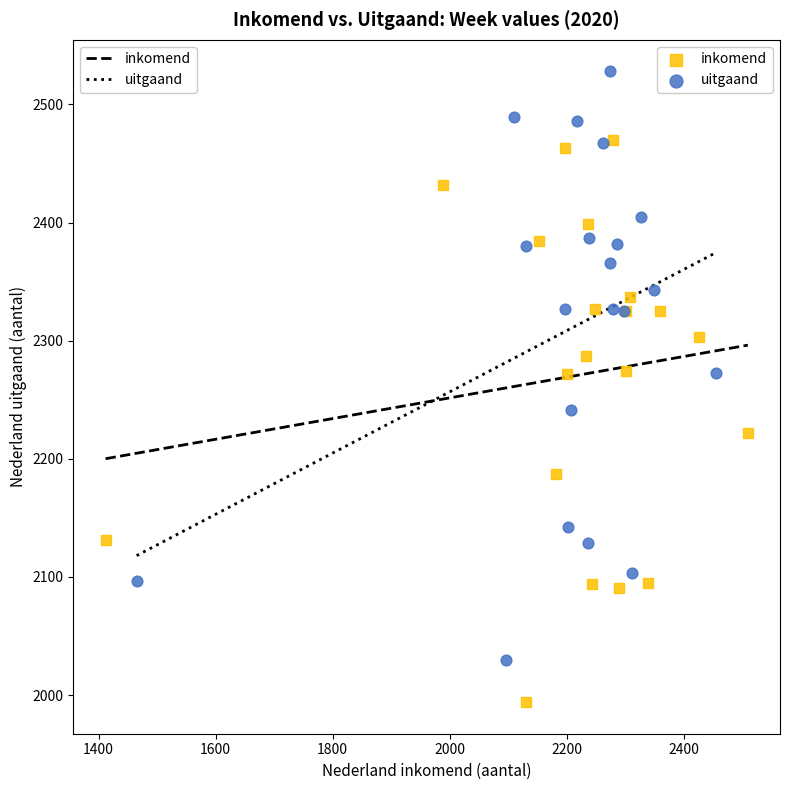

Which series contains the lowest Y value?

inkomend